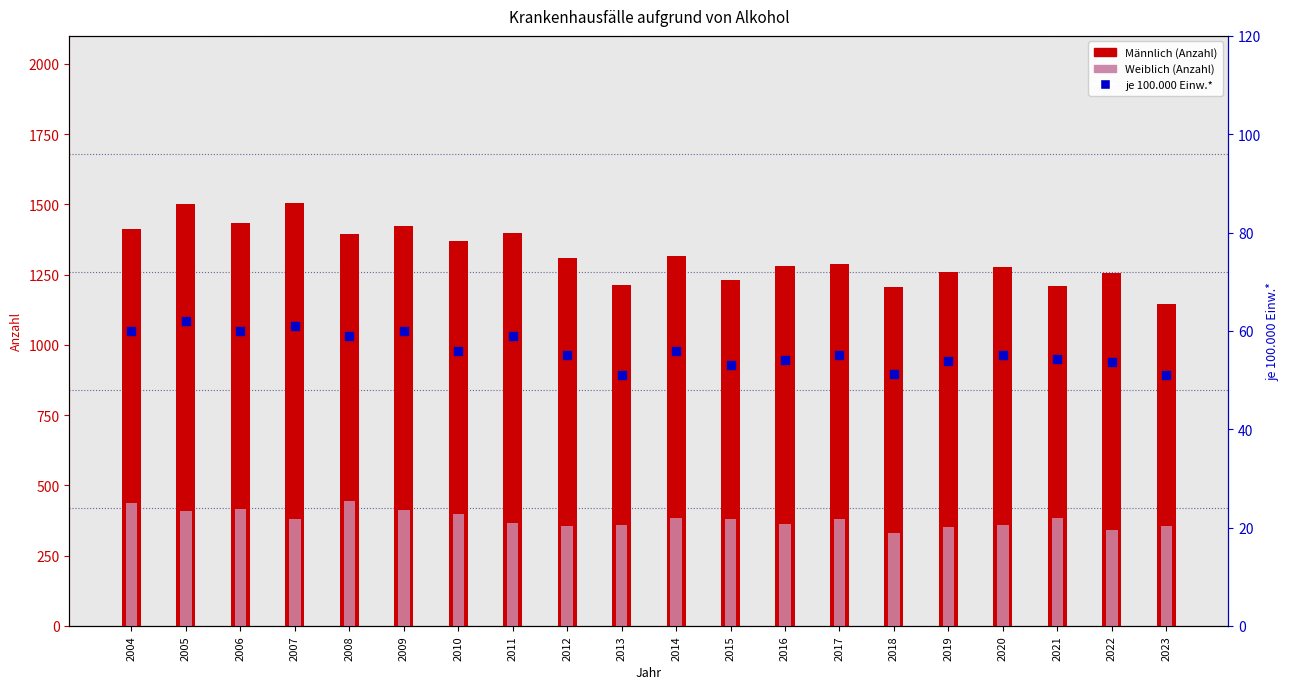

Is the value of Weiblich (Anzahl) at 2015 greater than the value of Männlich (Anzahl) at 2023?

No